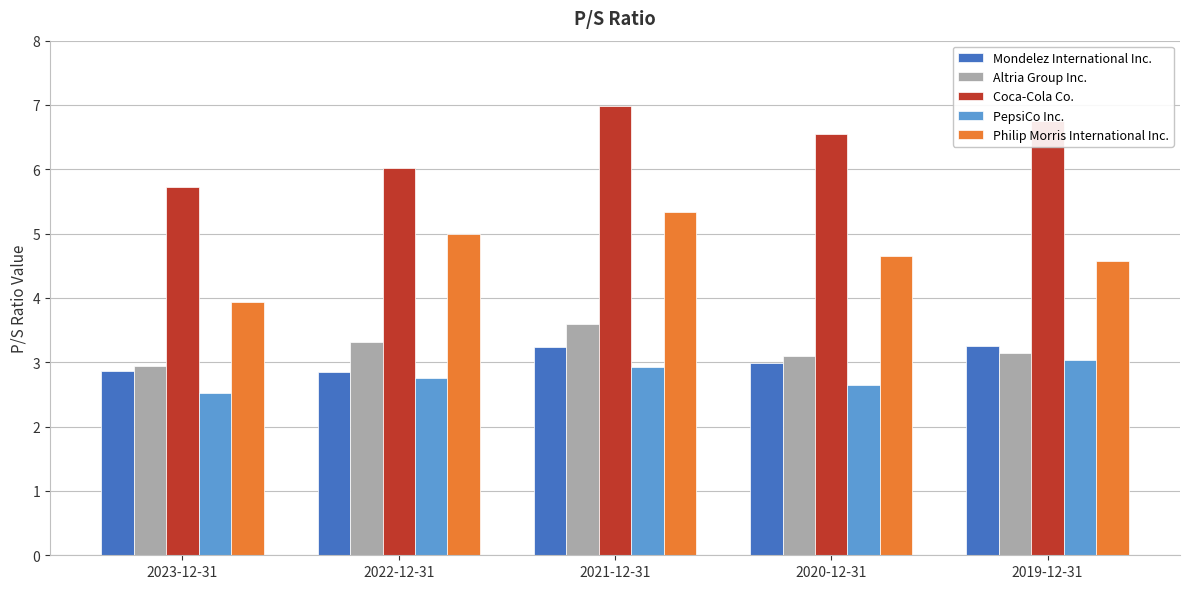

Which category has the lowest value in the Coca-Cola Co. series?

2023-12-31